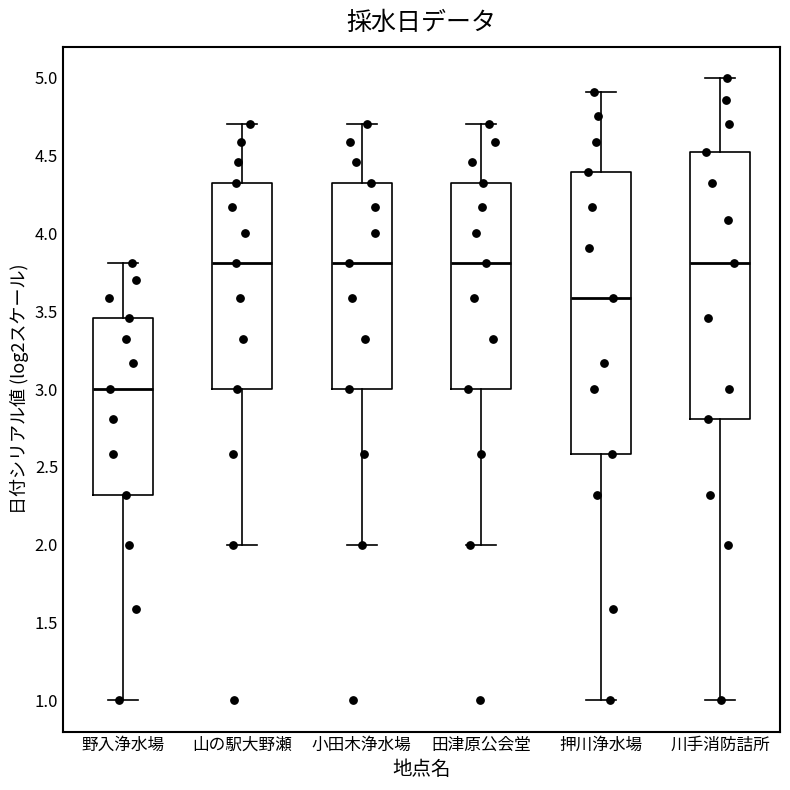

Reading left to right, read every box against the y-axis: the position of its median line, the range the box covers, and the ends of its whiskers. The values are not printed on the chart, so give them approximately, as read against the axis.

野入浄水場: median 3.00, box 2.30 to 3.45, whiskers 1.00 to 3.80
山の駅大野瀬: median 3.80, box 3.00 to 4.30, whiskers 2.00 to 4.70
小田木浄水場: median 3.80, box 3.00 to 4.30, whiskers 2.00 to 4.70
田津原公会堂: median 3.80, box 3.00 to 4.30, whiskers 2.00 to 4.70
押川浄水場: median 3.60, box 2.60 to 4.40, whiskers 1.00 to 4.90
川手消防詰所: median 3.80, box 2.80 to 4.50, whiskers 1.00 to 5.00